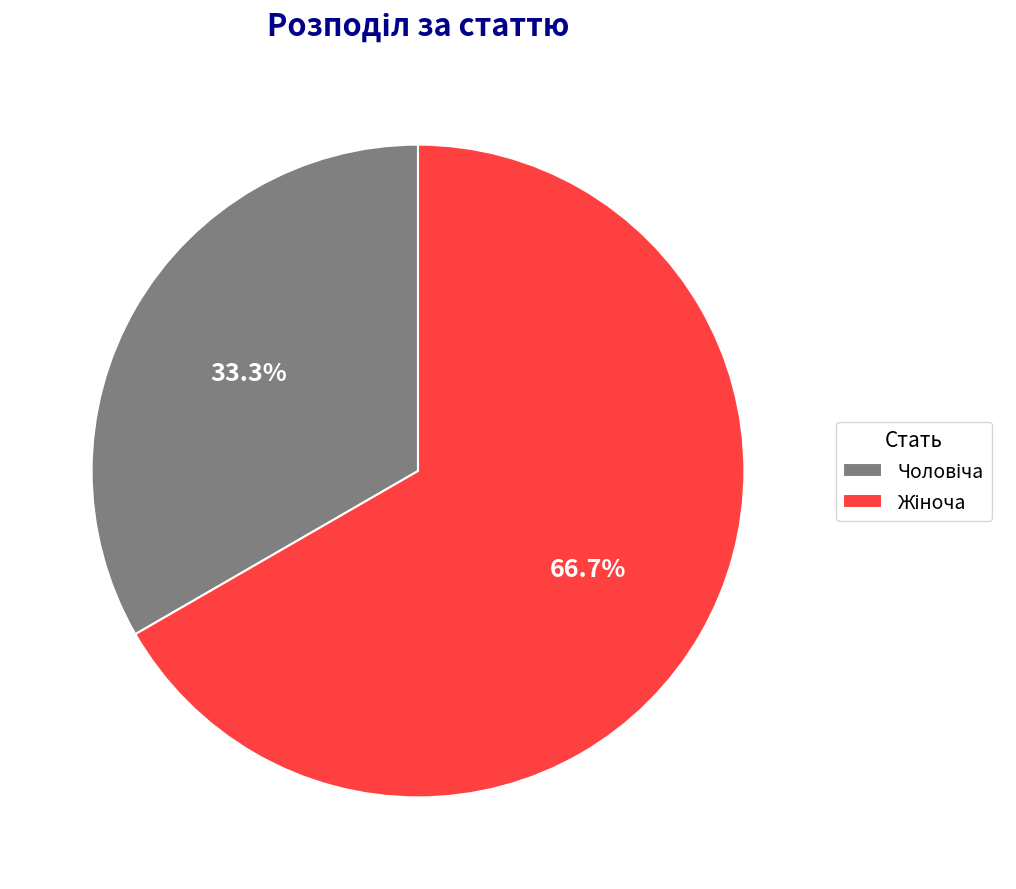

Is there a majority slice in this chart?

Yes